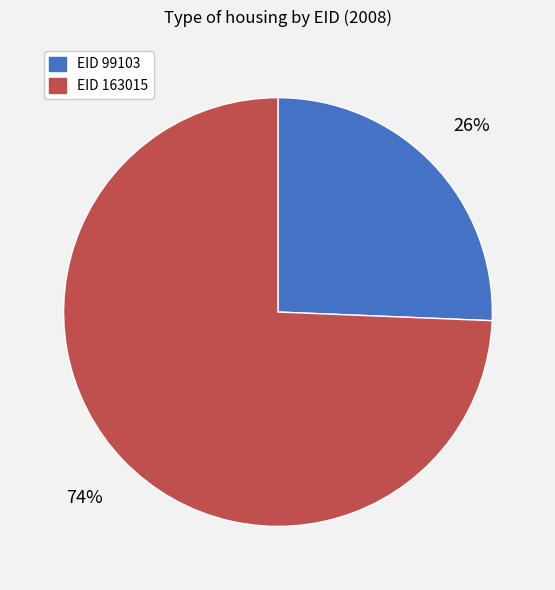

Is there any slice that represents more than half of the pie?

Yes